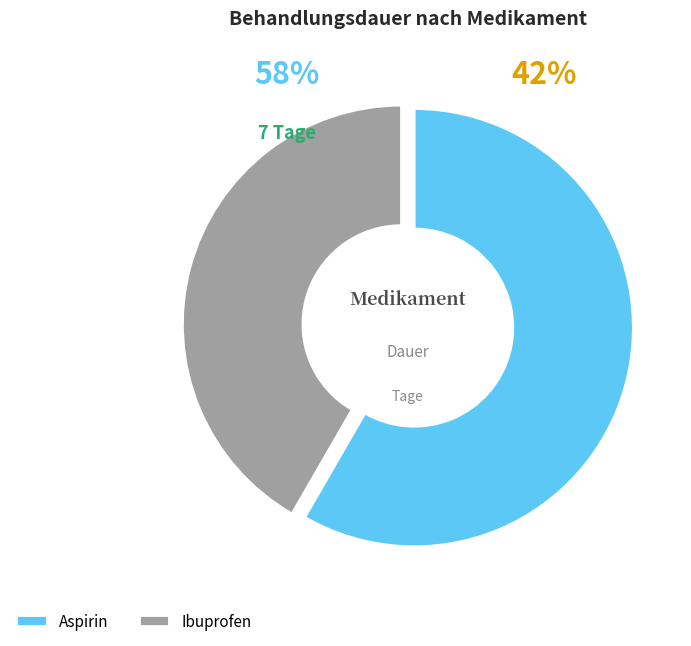

What is the smallest slice in the pie chart?

Ibuprofen